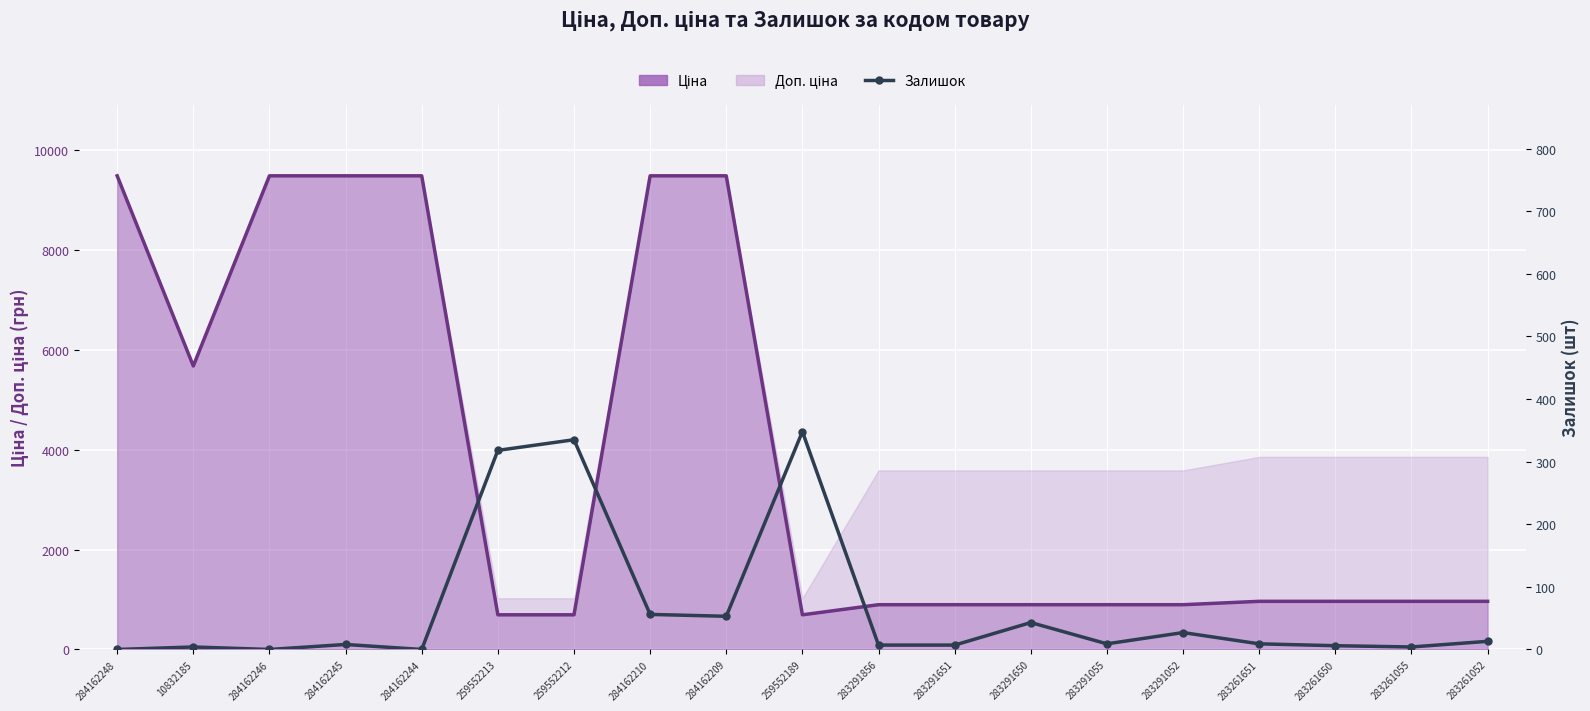

At which category does the data reach its first local valley?

284162246